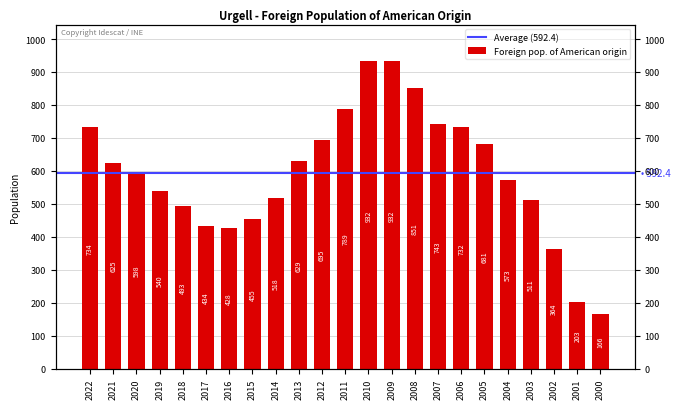

Rank the categories by value from highest to lowest.

2010, 2009, 2008, 2011, 2007, 2022, 2006, 2012, 2005, 2013, 2021, 2020, 2004, 2019, 2014, 2003, 2018, 2015, 2017, 2016, 2002, 2001, 2000